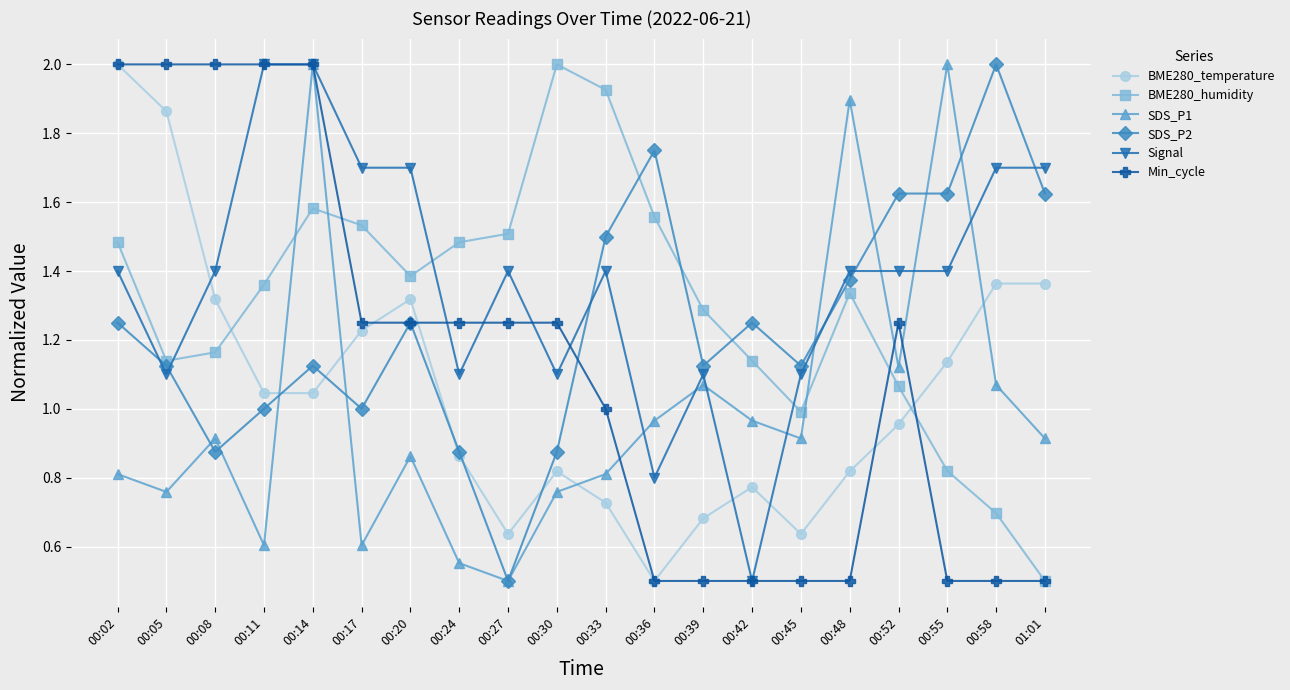

True or false: BME280_humidity and Signal cross at least once.

True